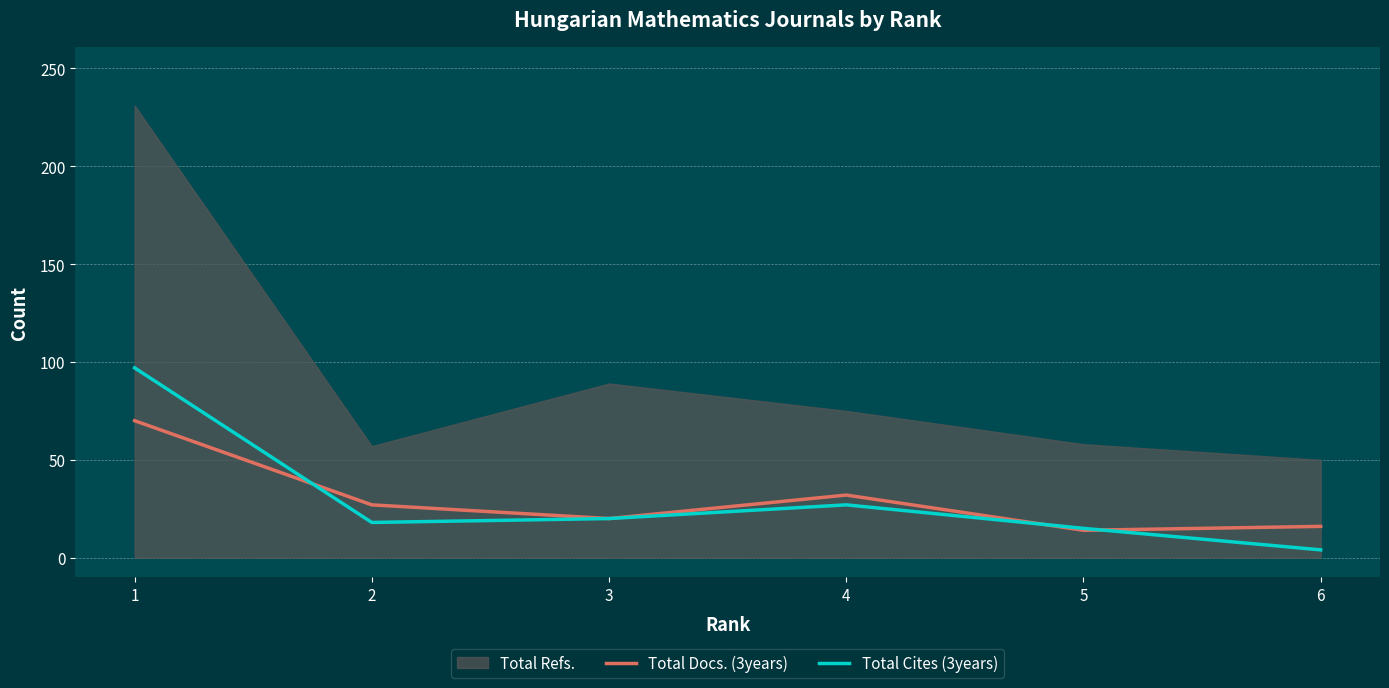

The value of Total Cites (3years) at 4 is 27. True or false?

True